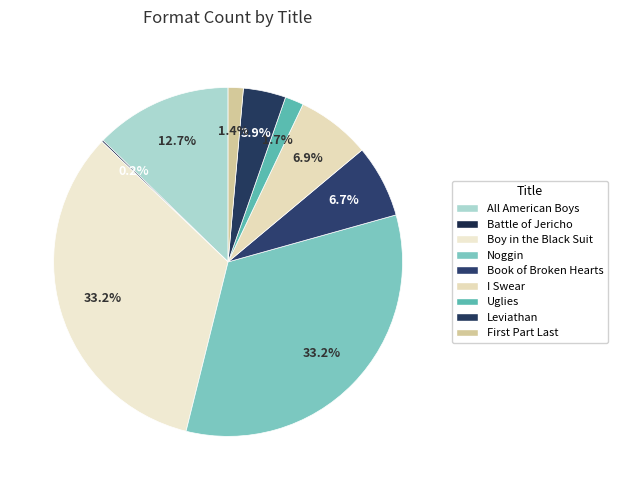

What is the ratio of the value at I Swear to the value at Book of Broken Hearts?

1.0